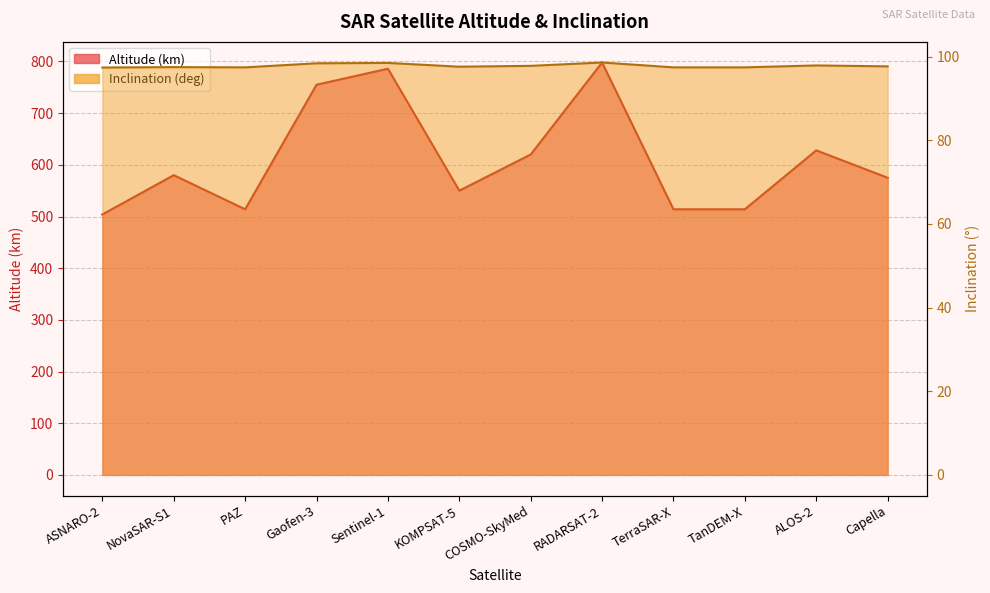

True or false: Altitude (km) has more than 1 interior local peaks.

True